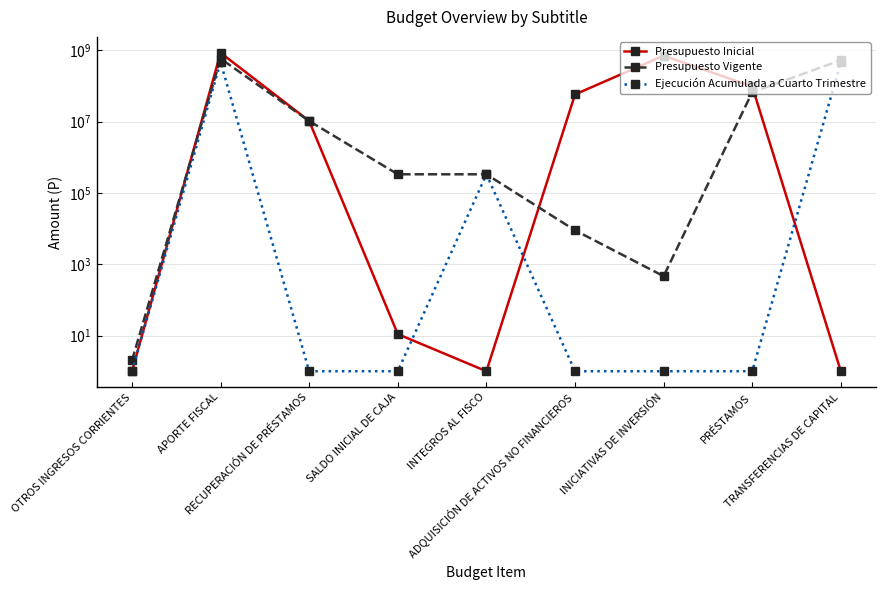

The Ejecución Acumulada a Cuarto Trimestre series shows 0 at PRÉSTAMOS. True or false?

False